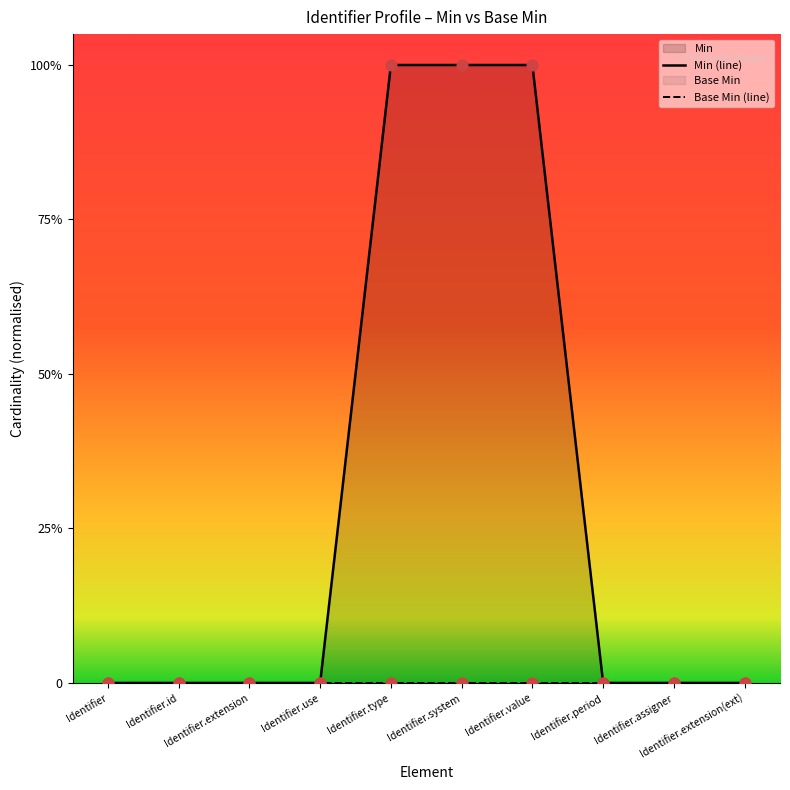

Which series has the widest spread of Y values?

Min (line)